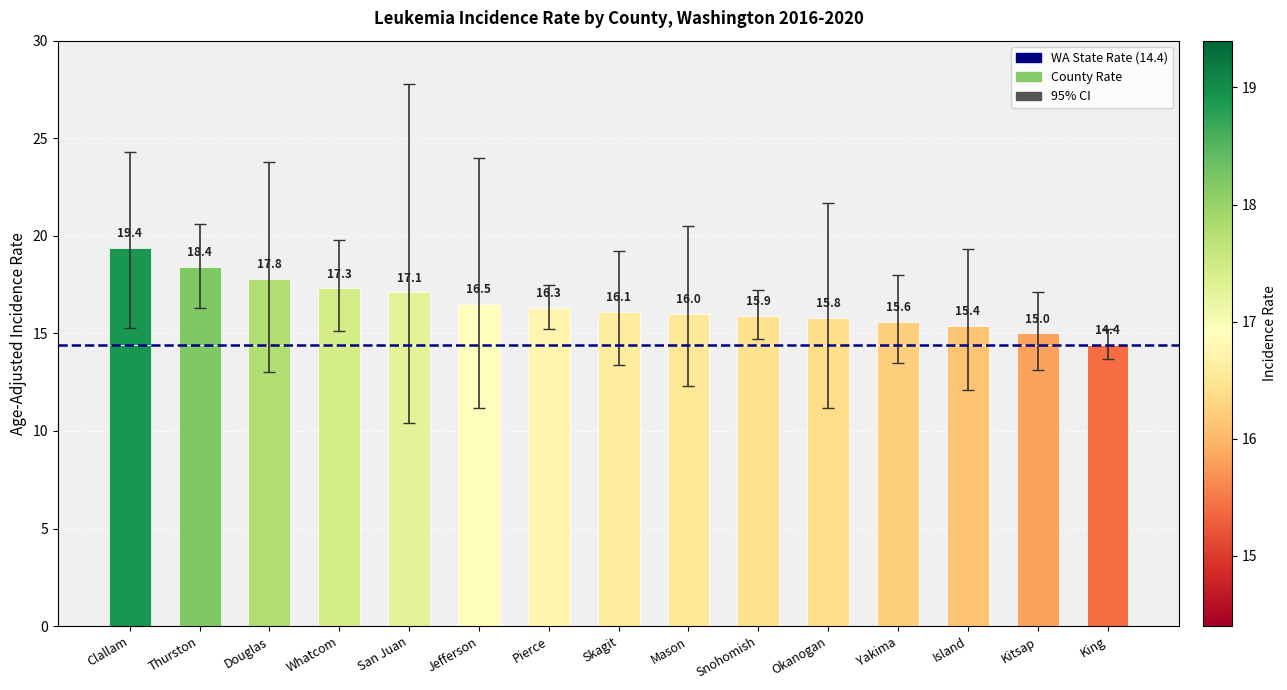

What is the label of the 8th bar from the left?

Skagit